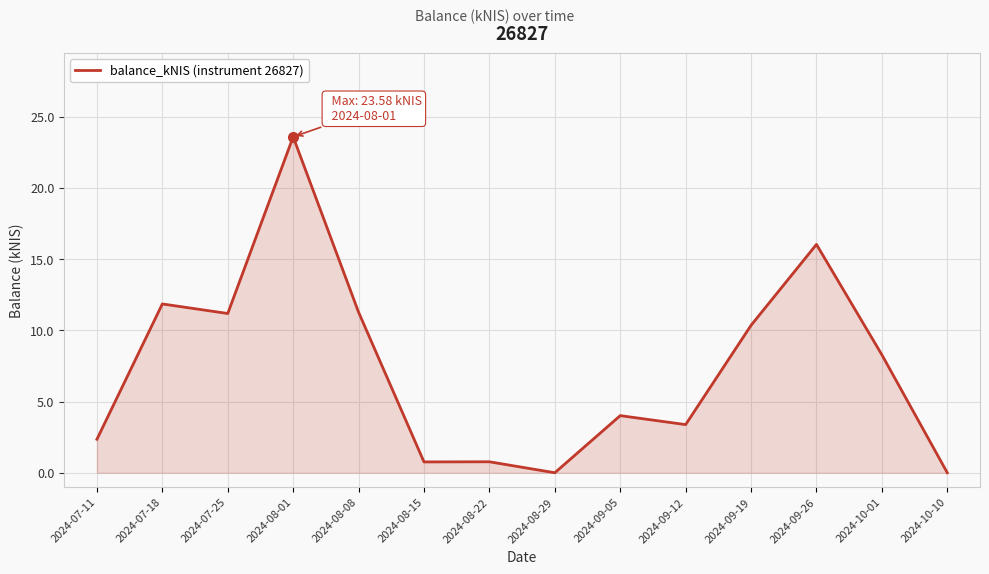

How many lines are shown in the chart?

1